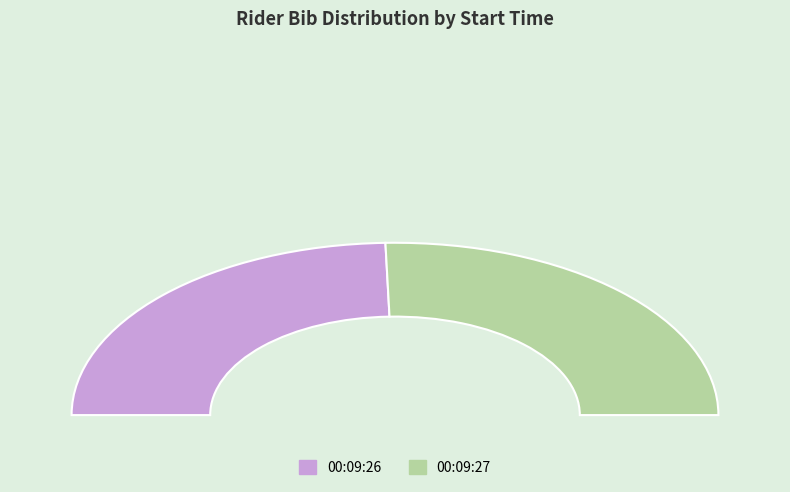

What percentage is the 00:09:27 slice, to the nearest percent?

51%